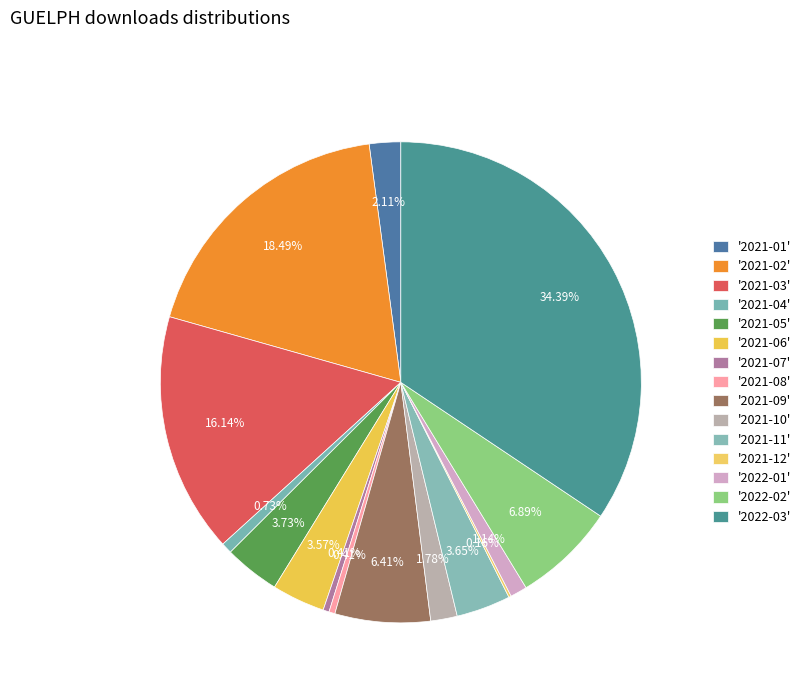

To the nearest percent, what is the difference between the largest and smallest slice percentages?

34%